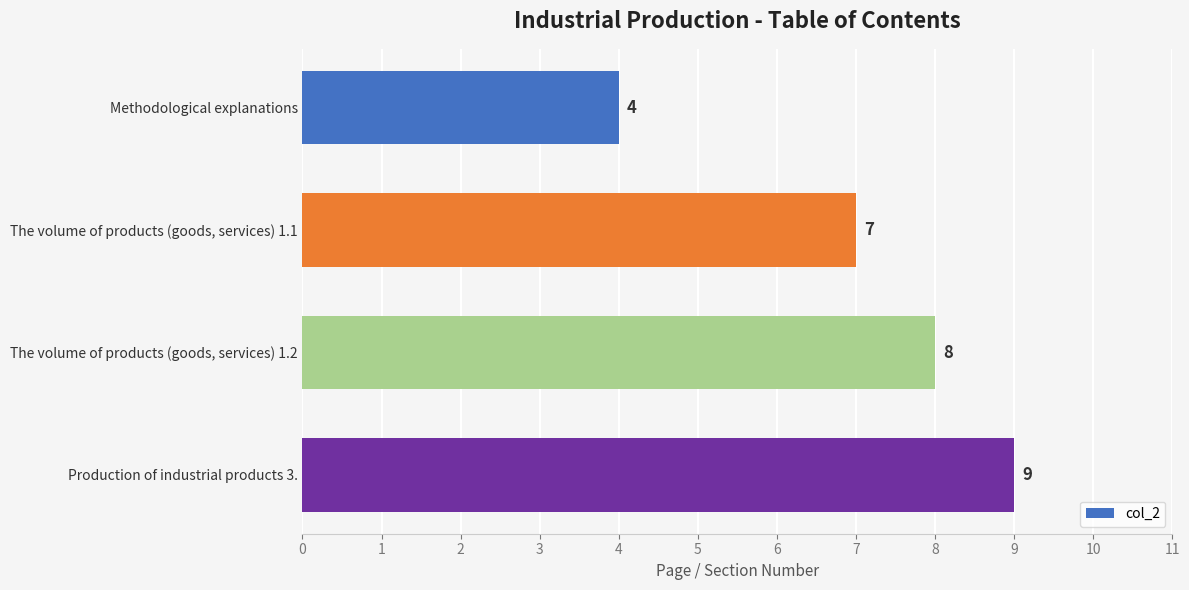

Reading top to bottom, transcribe all the data shown in this chart.

4	7	8	9